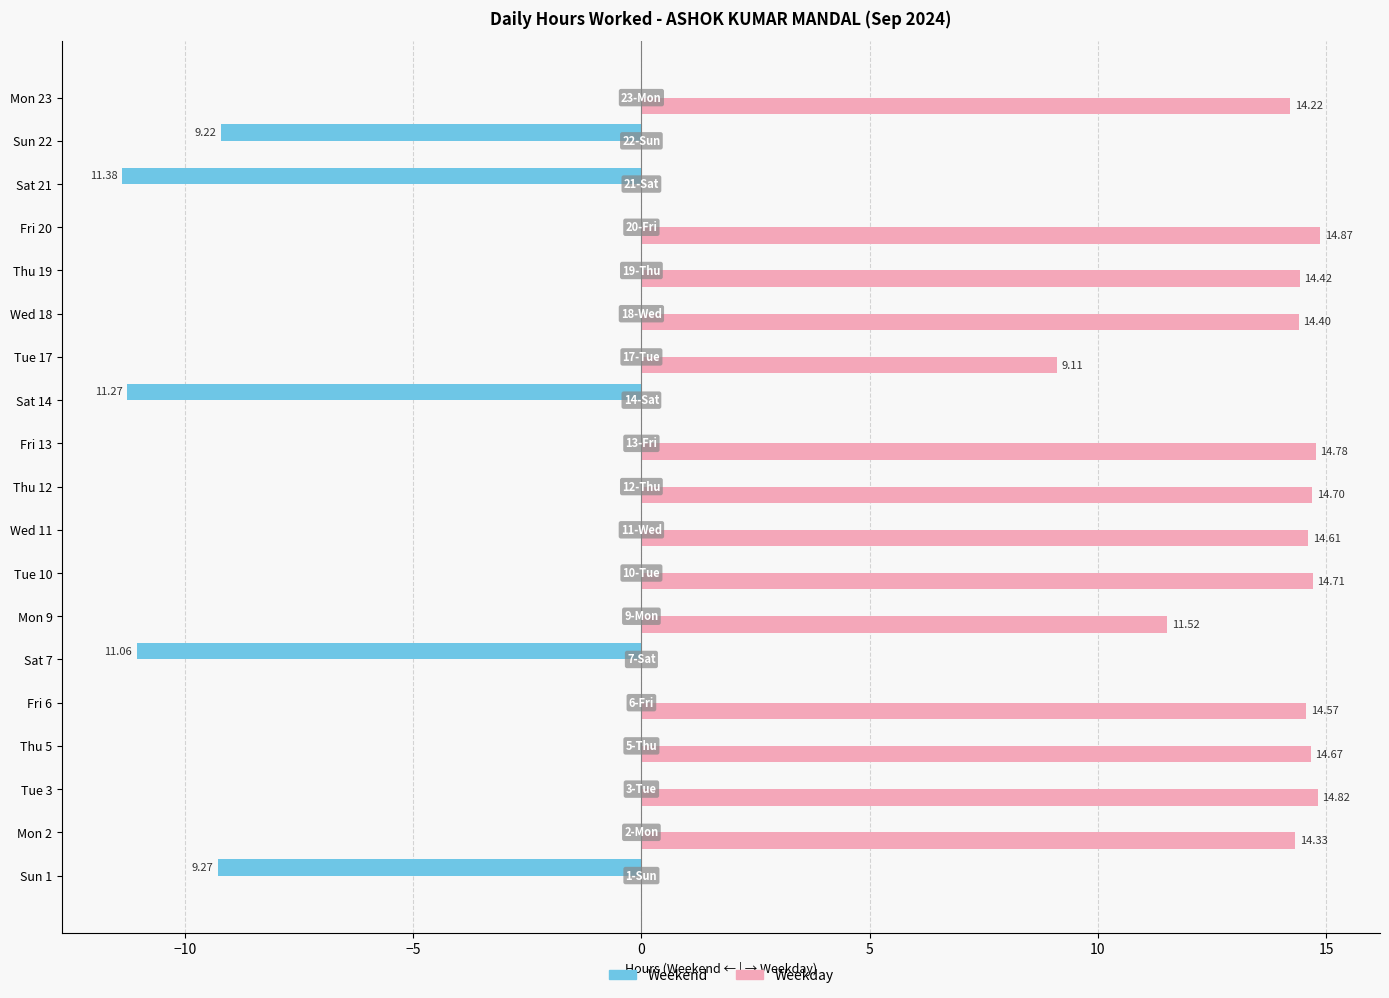

Is the value of Weekend at Thu 12 greater than the value of Weekday at Thu 12?

No